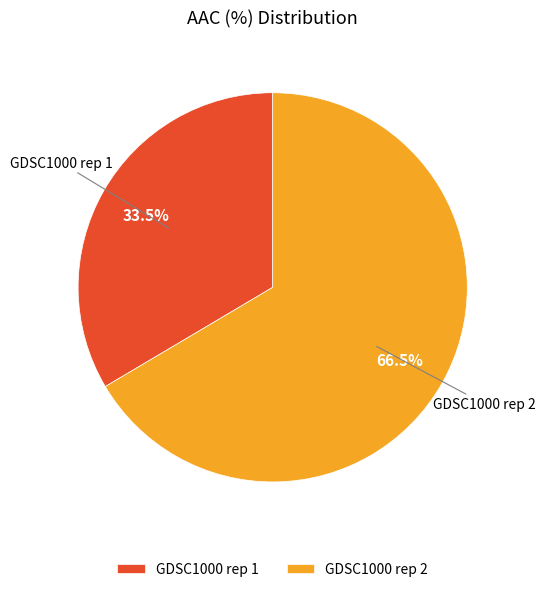

How many segments does this pie chart have?

2